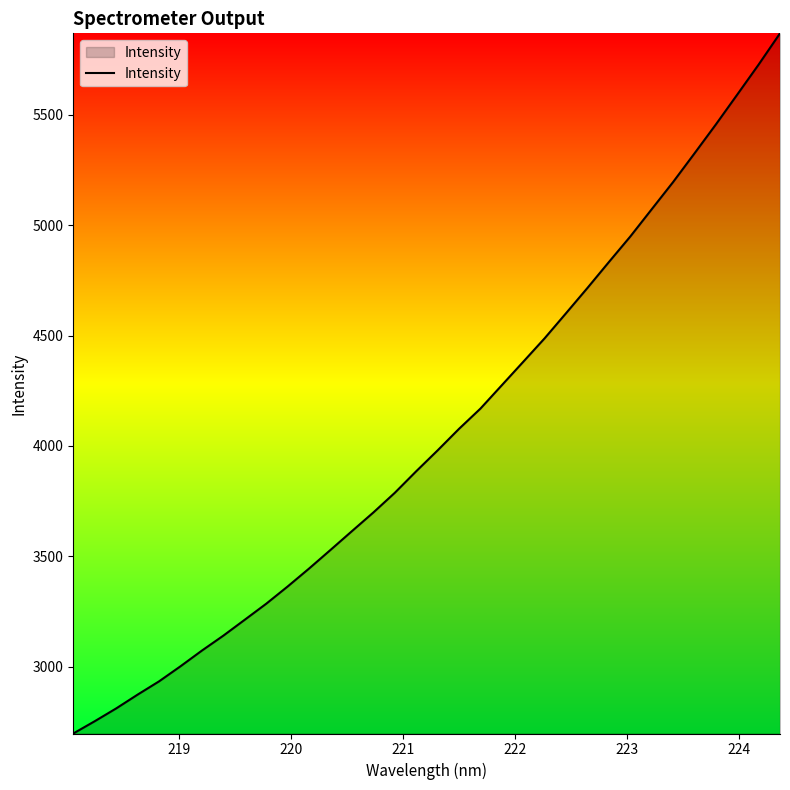

What is the minimum value shown in the chart?

2697.5